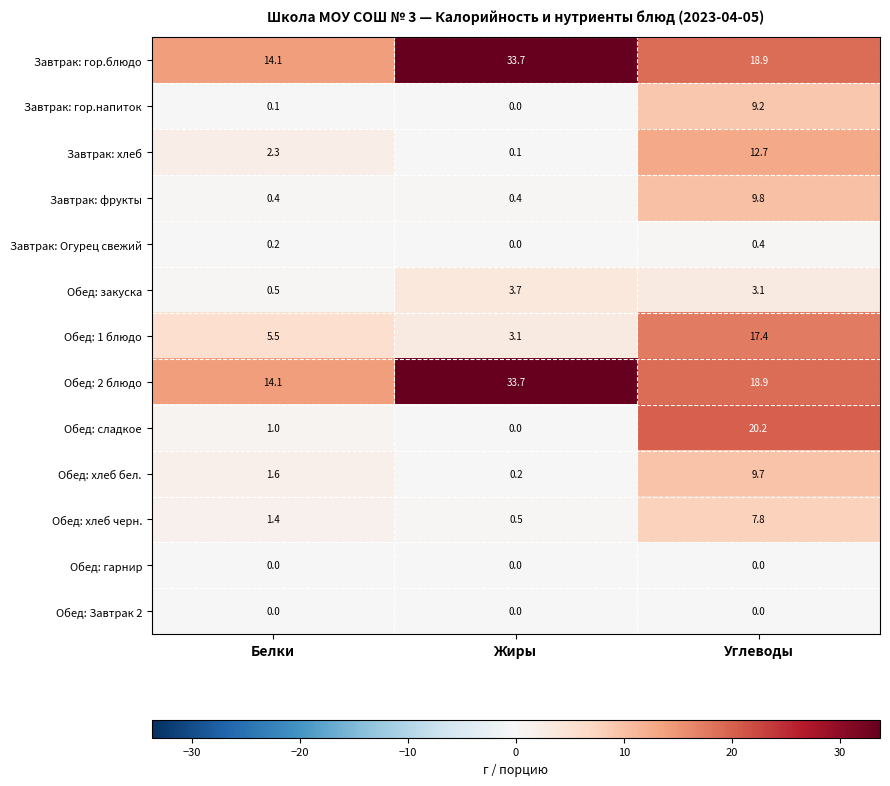

What is the total value across all series at Жиры?

75.4